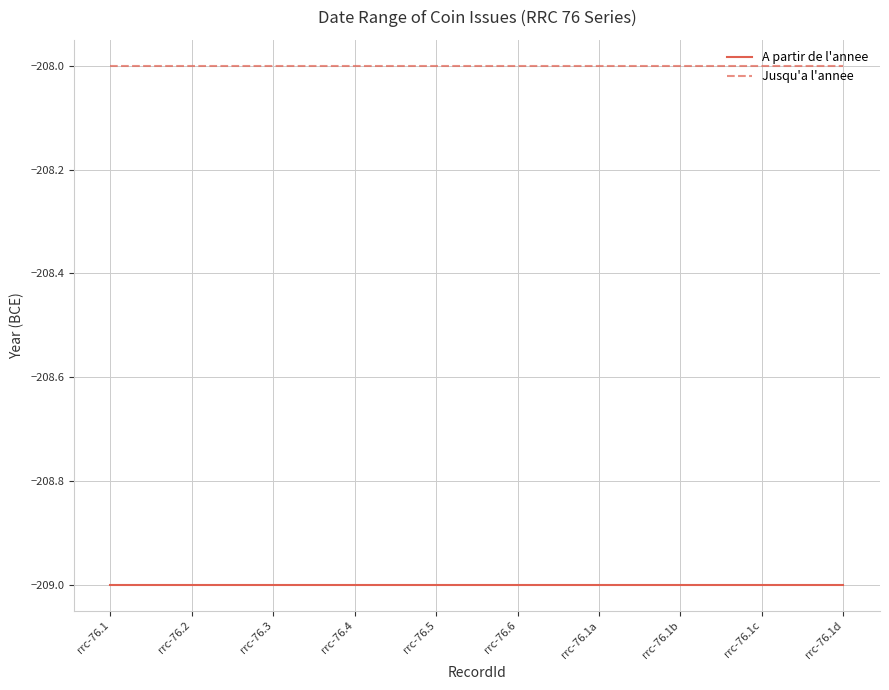

The Jusqu'a l'annee series shows -347 at rrc-76.1c. True or false?

False